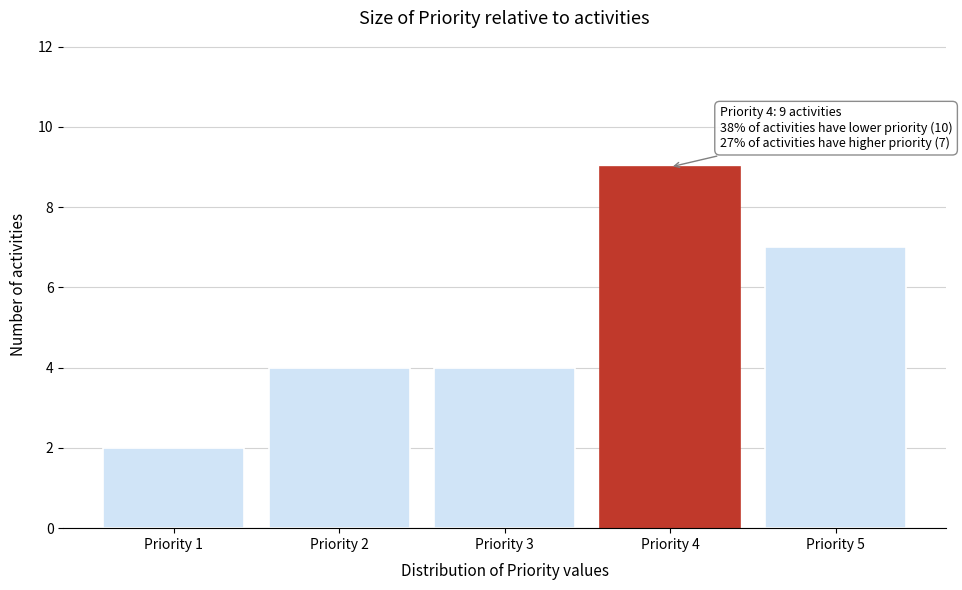

Reading left to right, what are all the values shown in this chart?

2	4	4	9	7